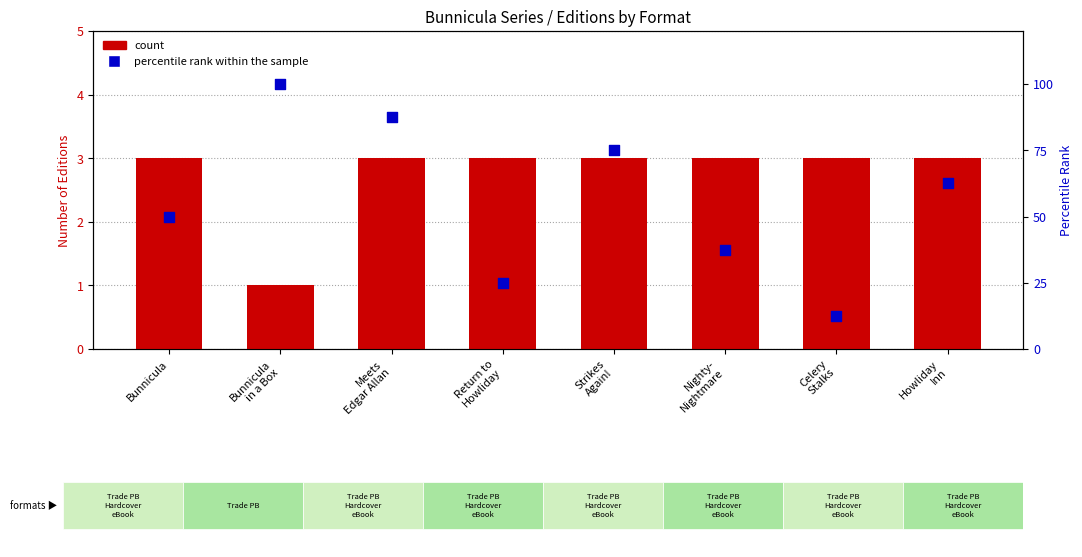

What are all the series names shown in the legend?

count, percentile rank within the sample